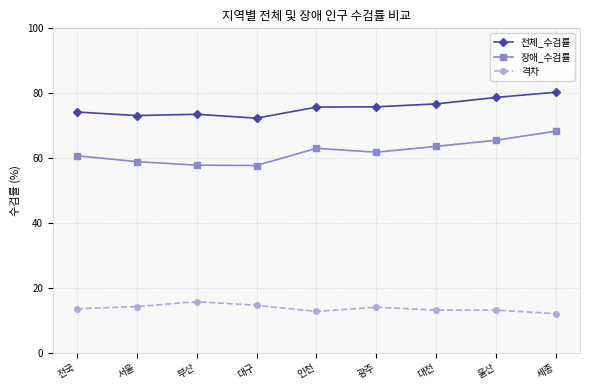

True or false: 전체_수검률 has a value of 26.0 at 부산.

False